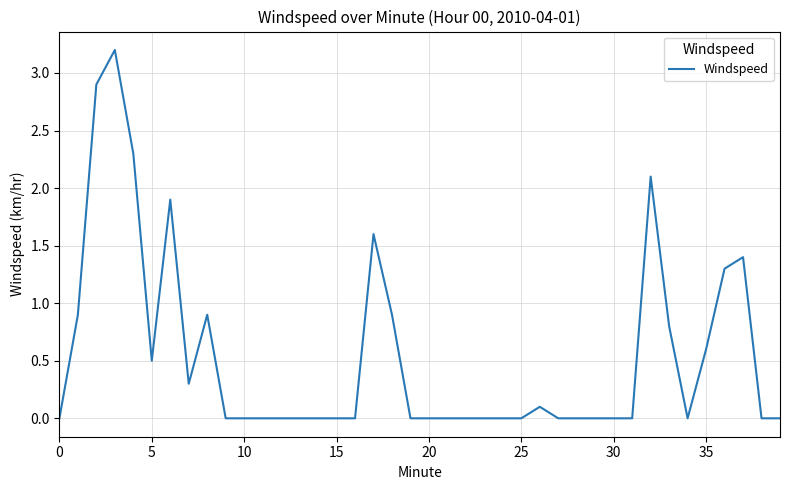

What is the average value?

0.5